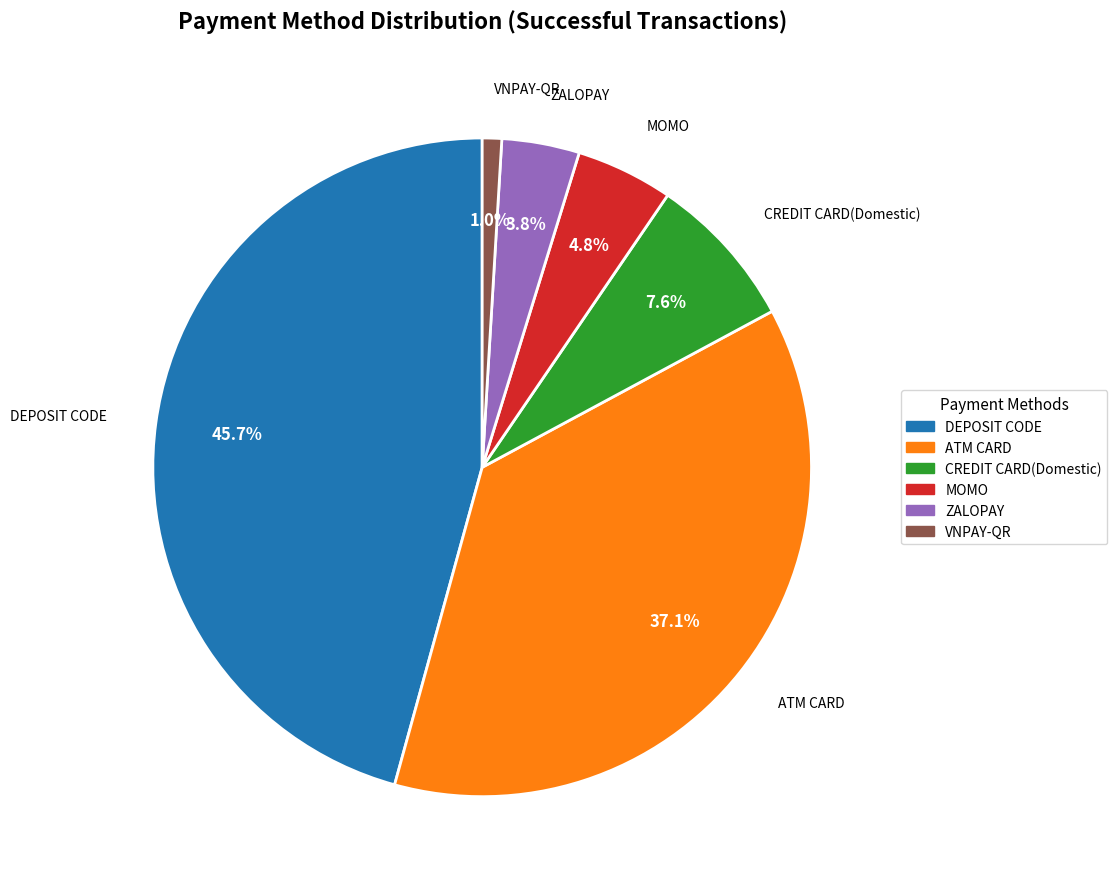

To the nearest percent, what portion does ATM CARD represent?

37%